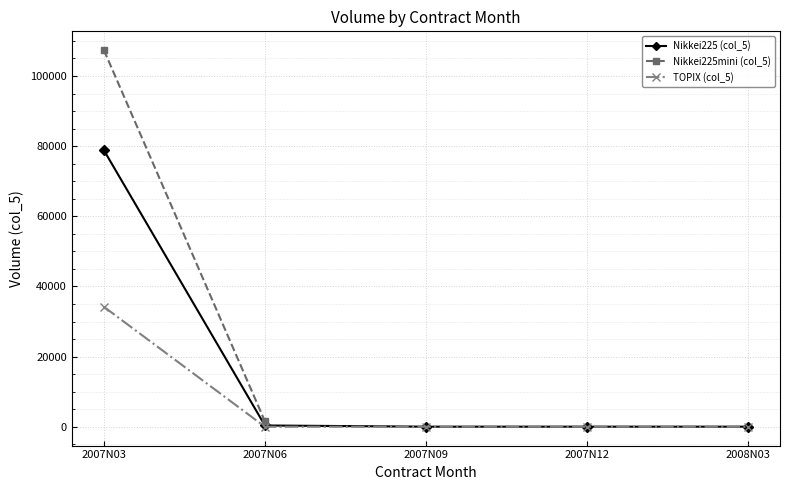

The value of TOPIX (col_5) at 2007N12 is 13165. True or false?

False